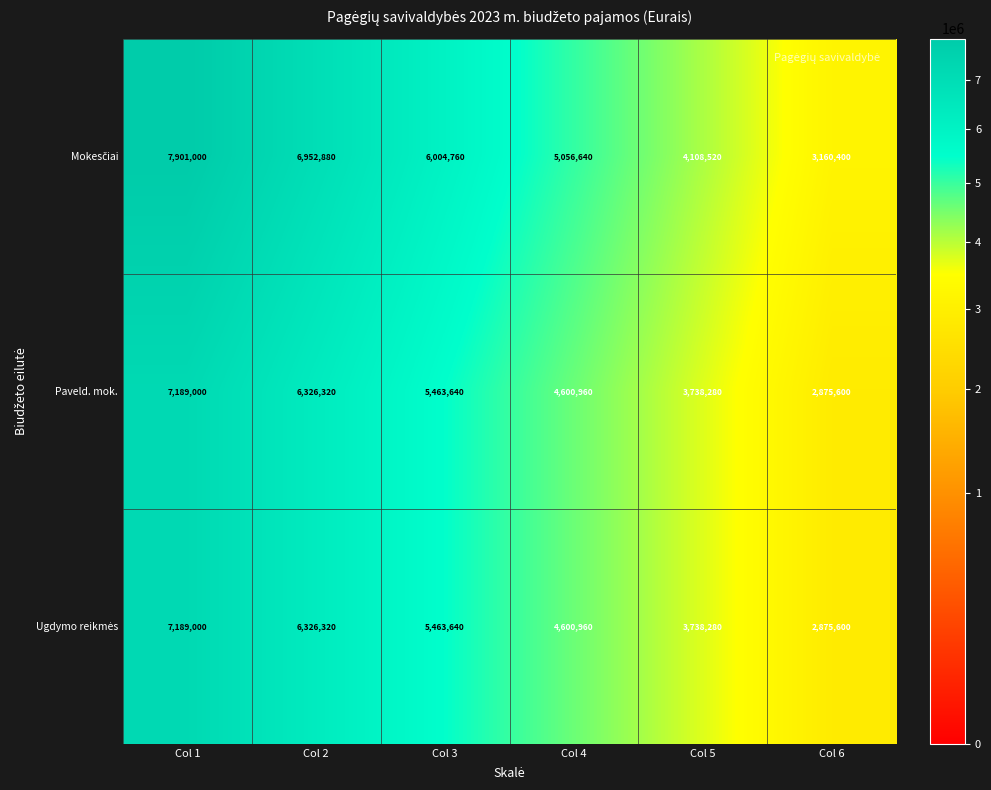

Count the number of categories in the chart.

6